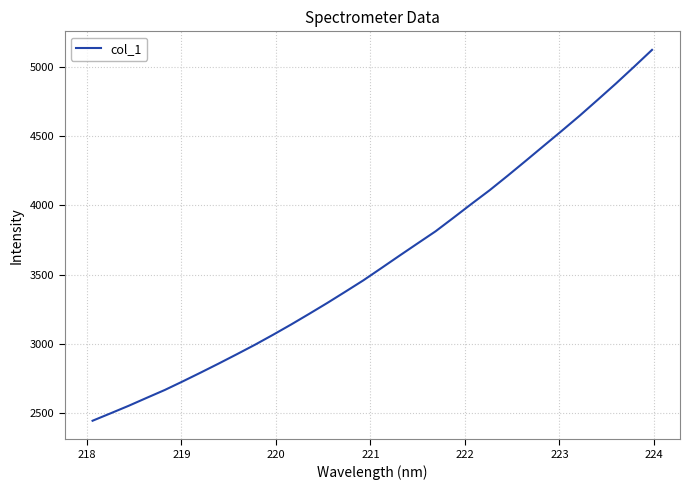

What is the minimum value shown in the chart?

2445.0